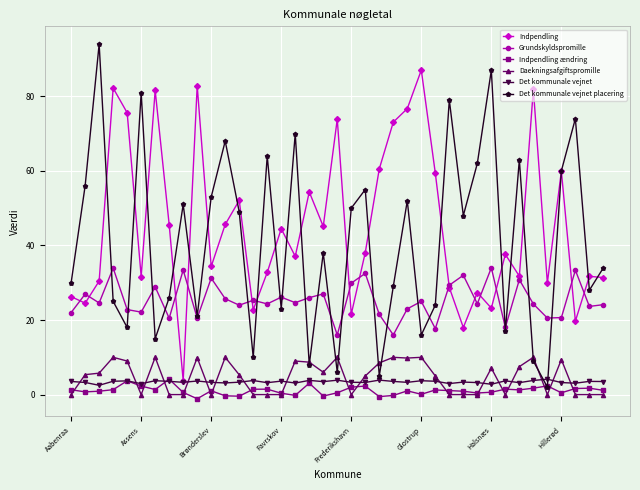

True or false: Indpendling has more than 1 interior local peaks.

True